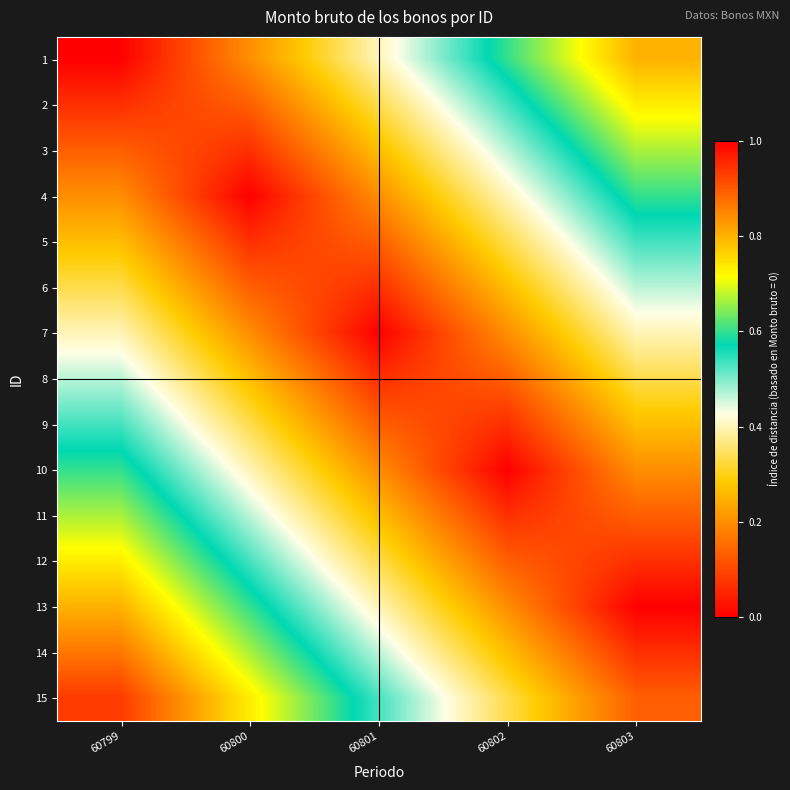

What is the greatest value displayed?

0.9